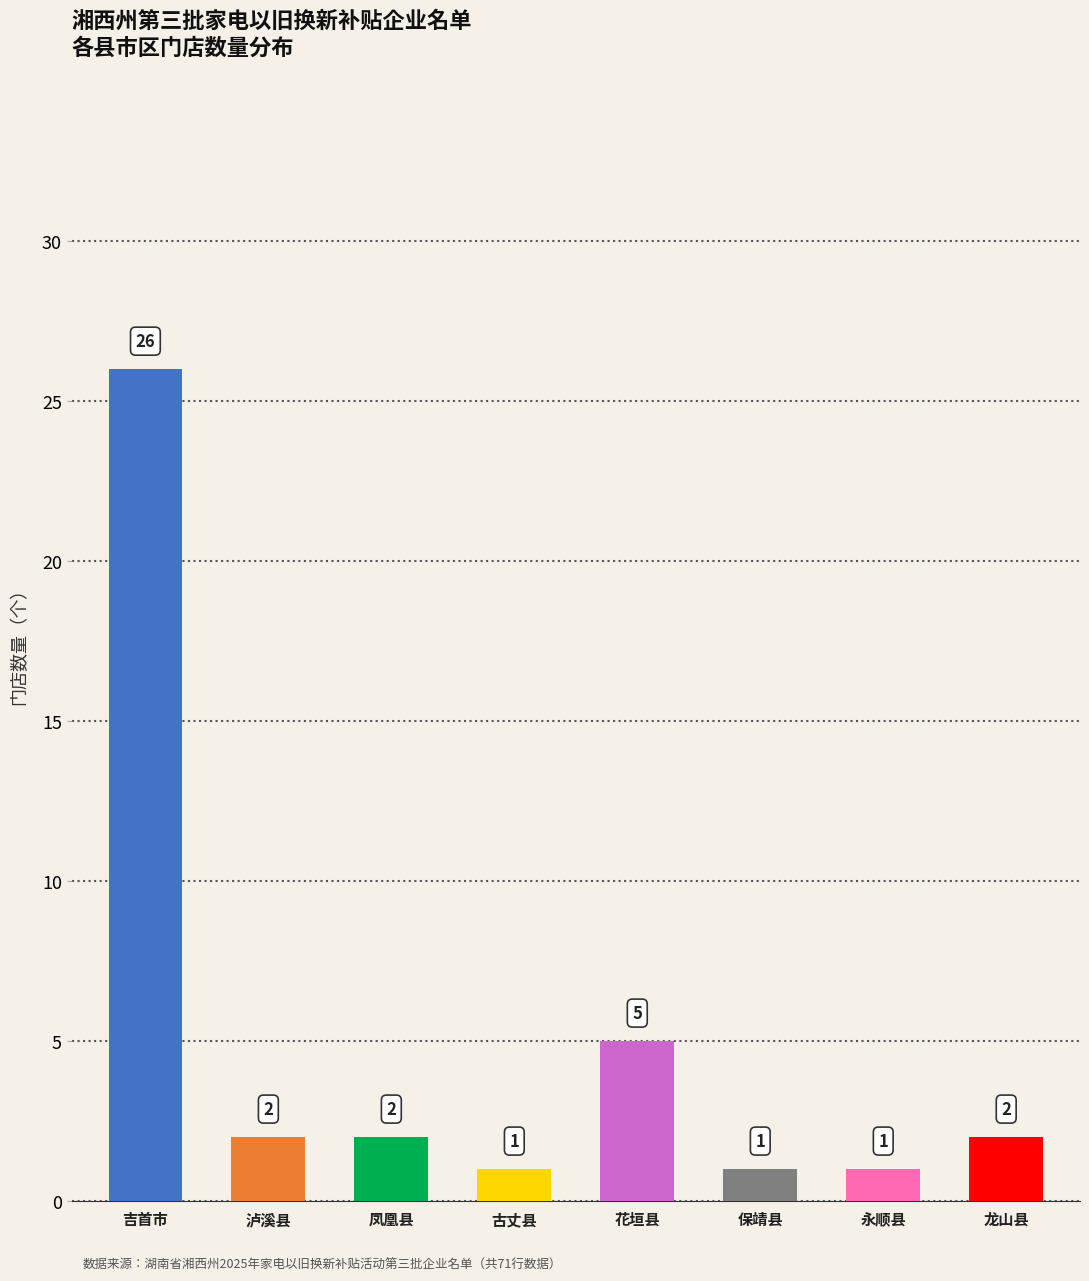

What is the label of the 1st bar from the left?

吉首市